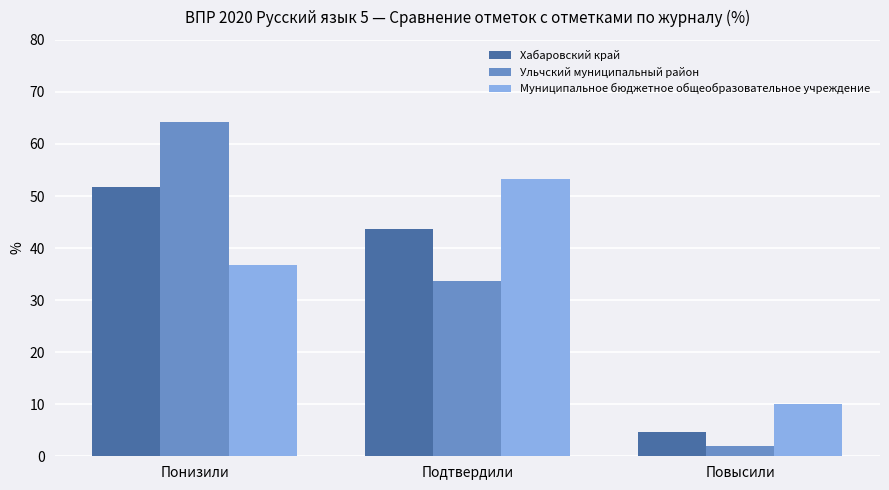

Which series changed the most between Понизили and Подтвердили?

Ульчский муниципальный район